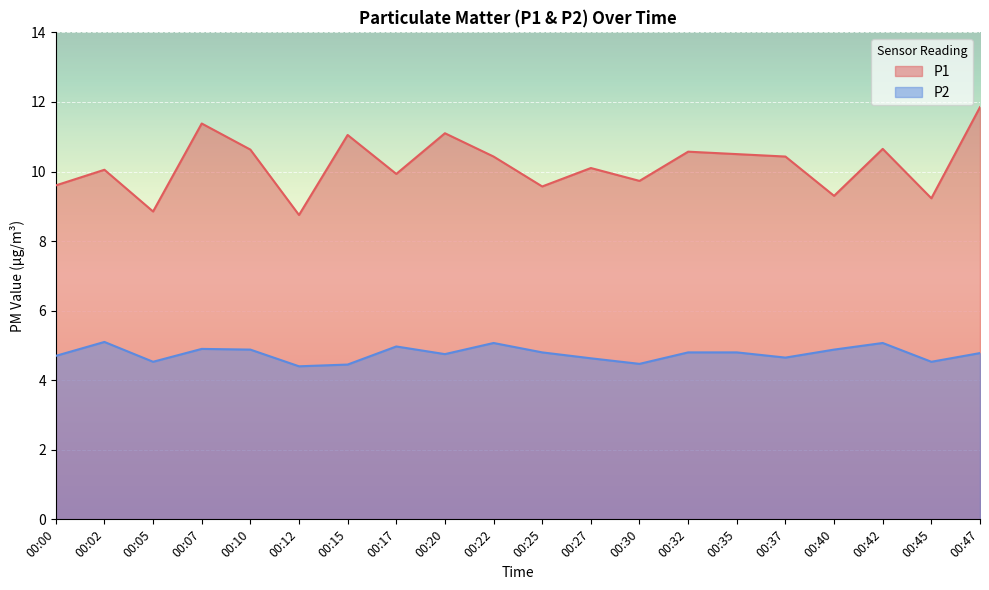

Which series has the largest range (max minus min)?

P1